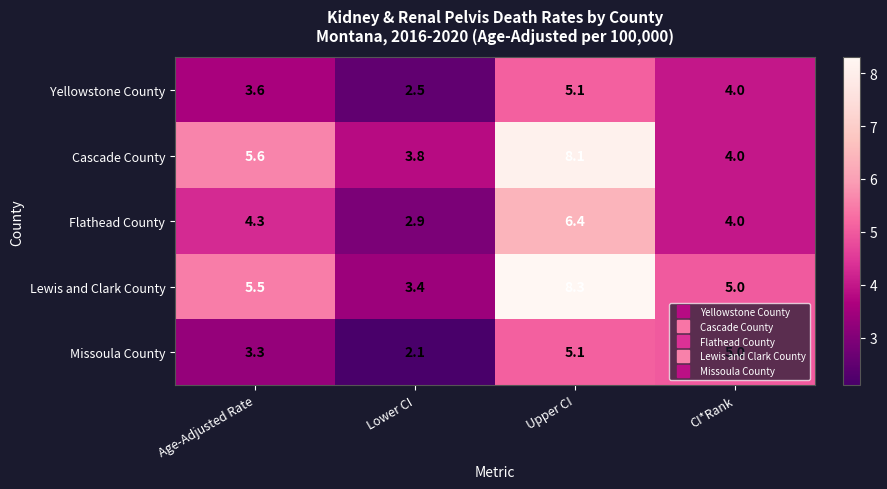

Which label corresponds to the smallest value in the chart?

Lower CI